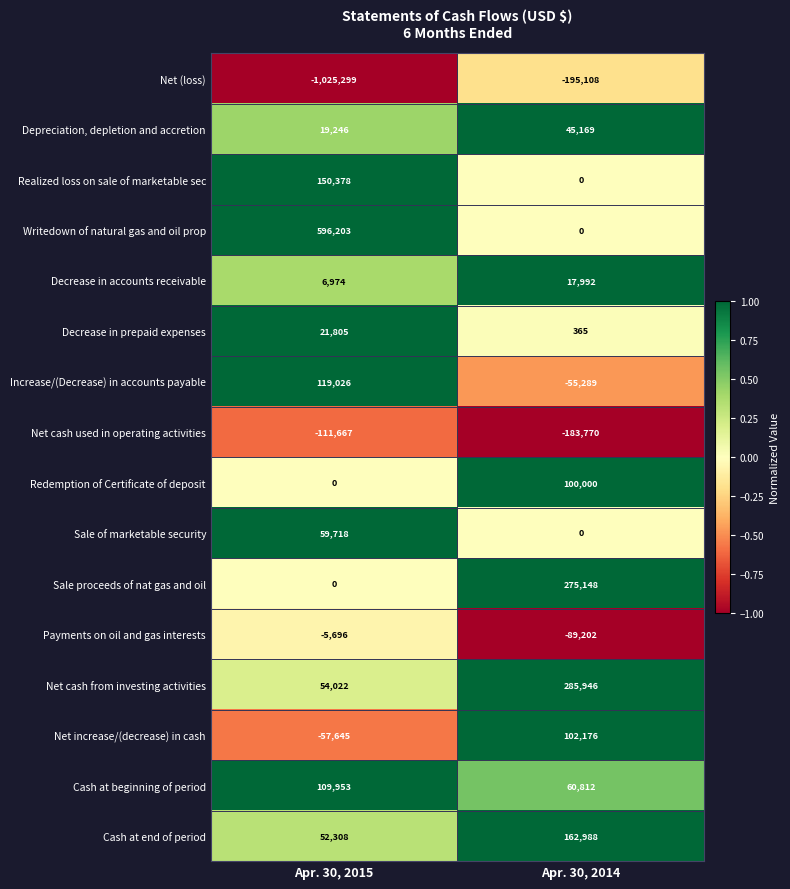

Which series has the largest total across all categories?

Writedown of natural gas and oil prop